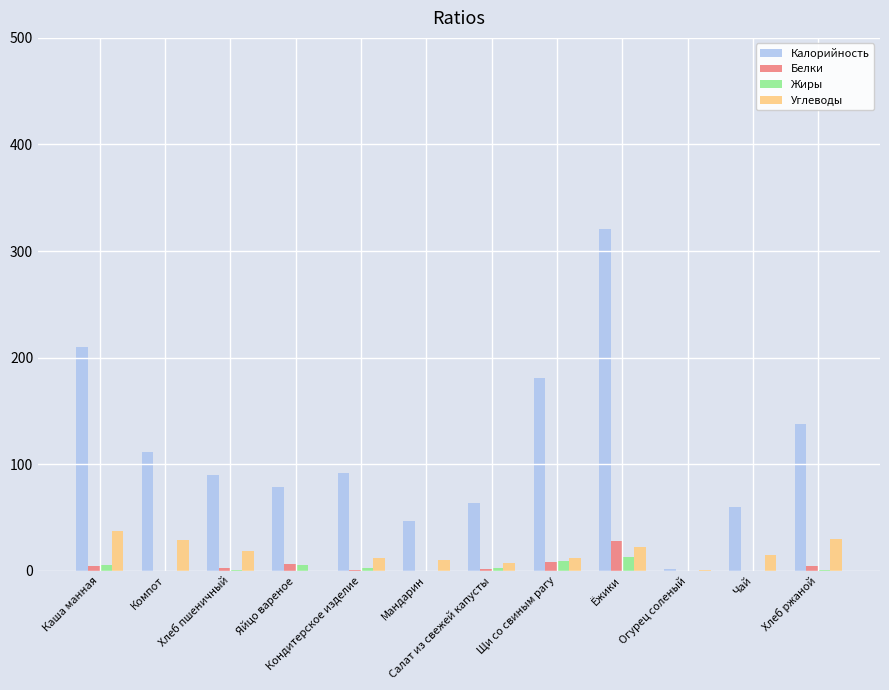

What is the maximum value for Углеводы?

37.0